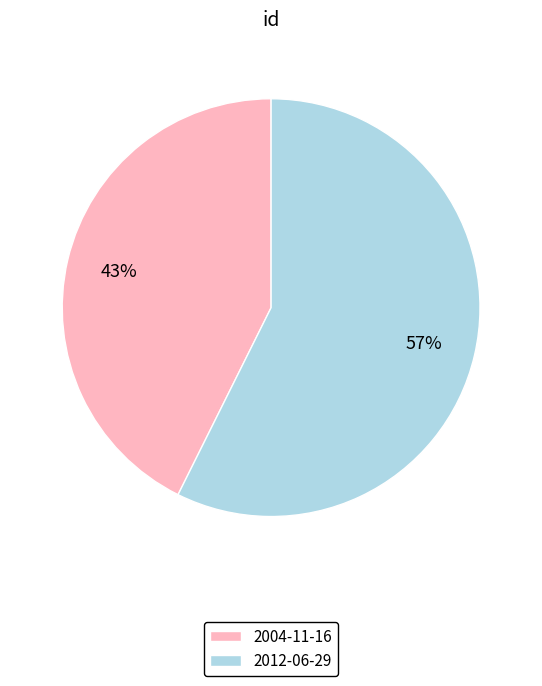

To the nearest percent, what portion does 2004-11-16 represent?

43%